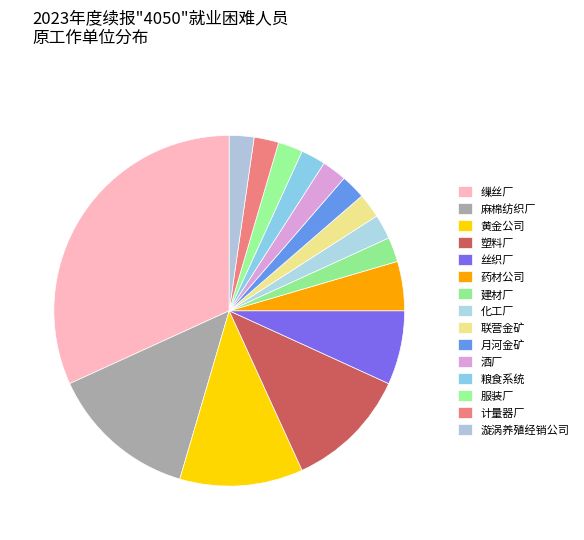

To the nearest percent, what is the average slice percentage?

7%